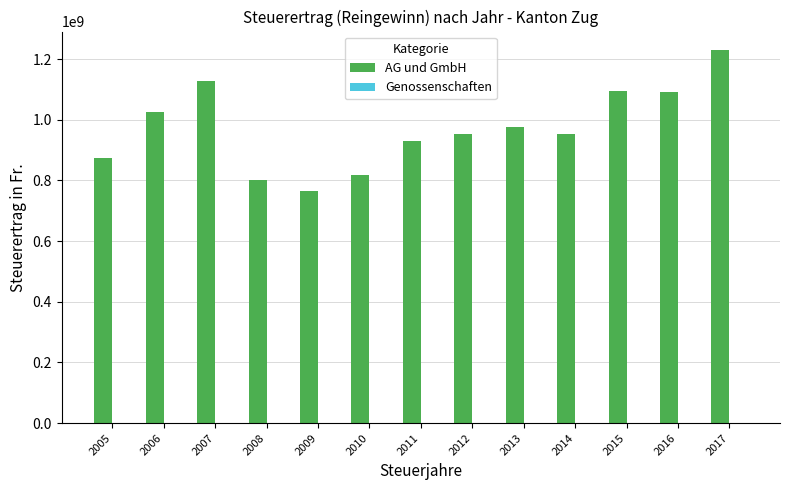

What is the difference between the AG und GmbH values at 2017 and 2014?

276192201